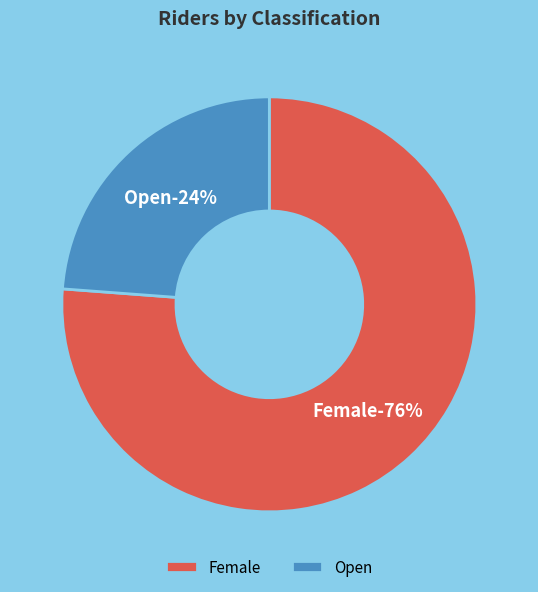

Which slice is the smallest?

Open